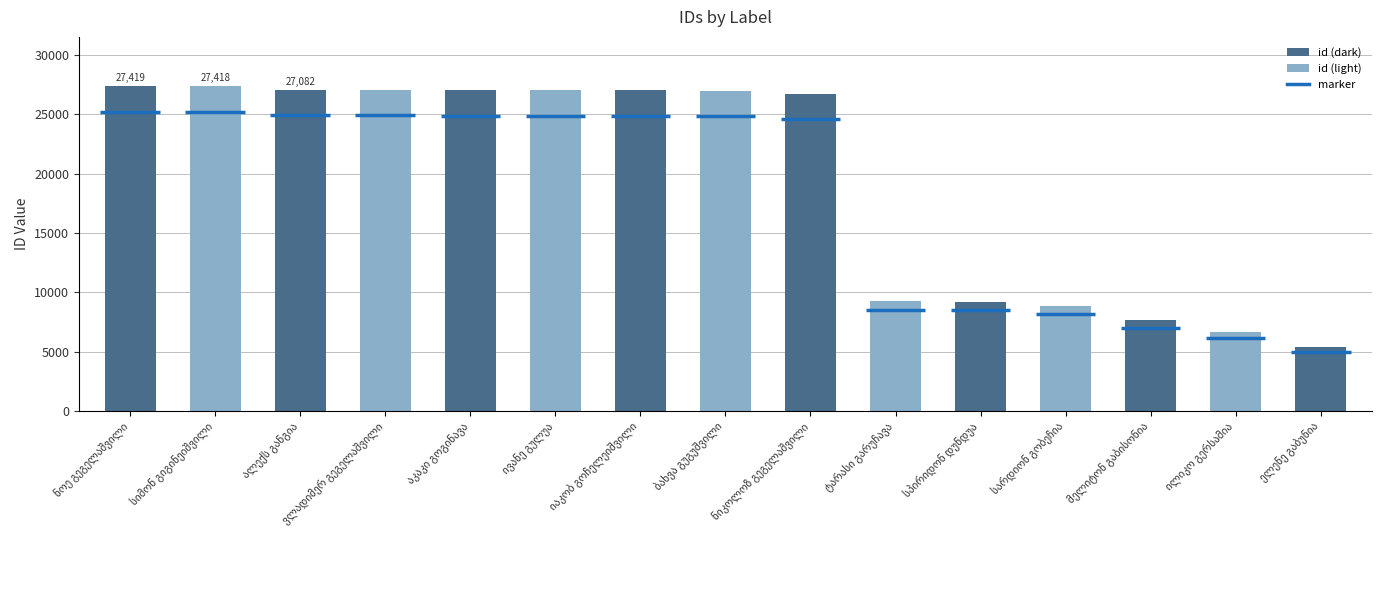

Count the number of data series in this chart.

1